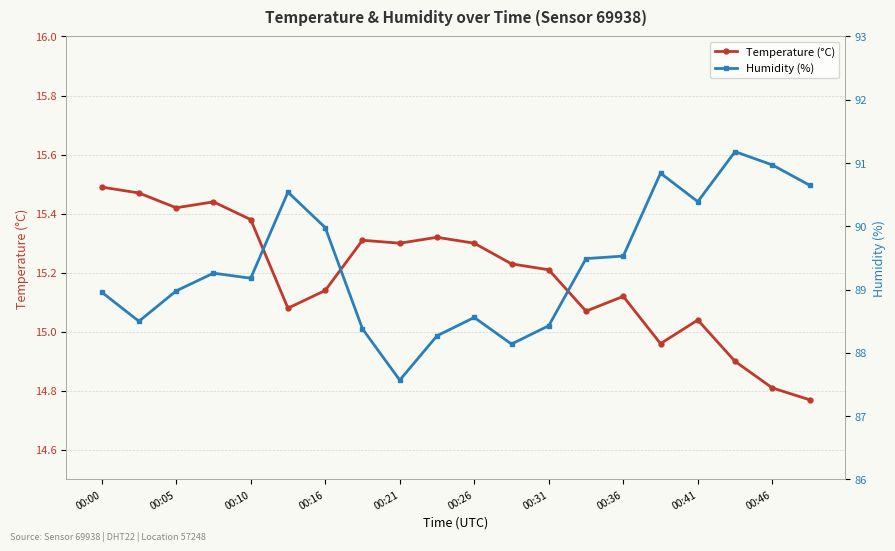

Is it true that Temperature (°C) equals 15.5 at 00:00?

True